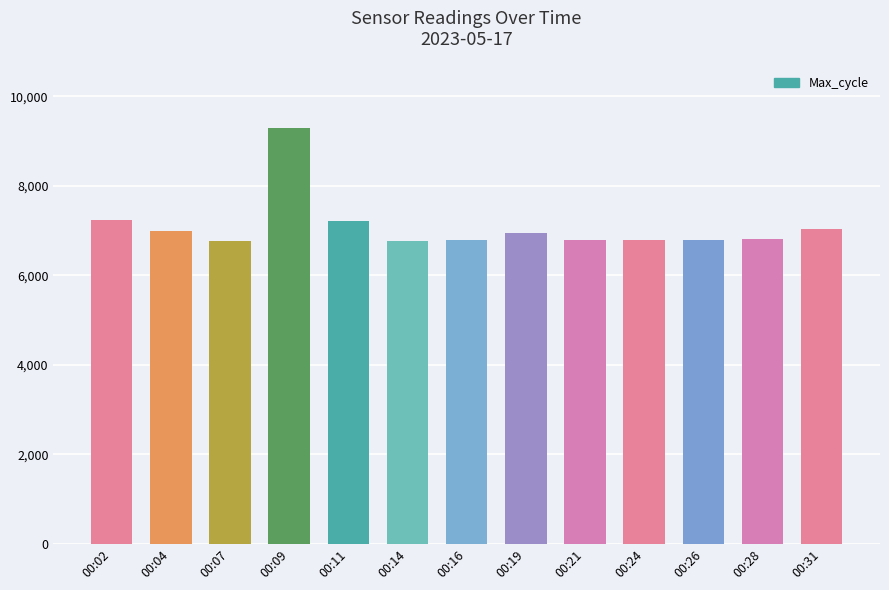

What is the greatest value displayed?

9295